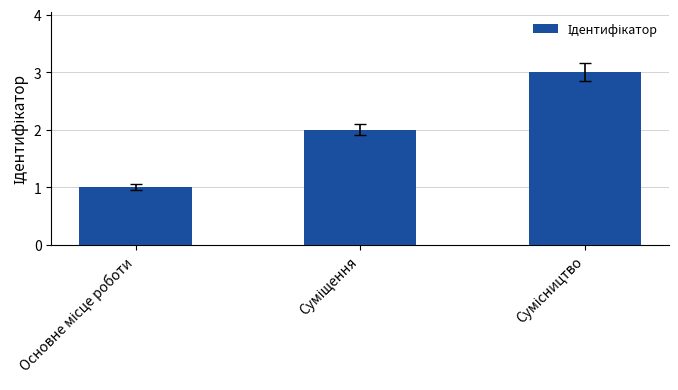

What is the sum of all values?

6